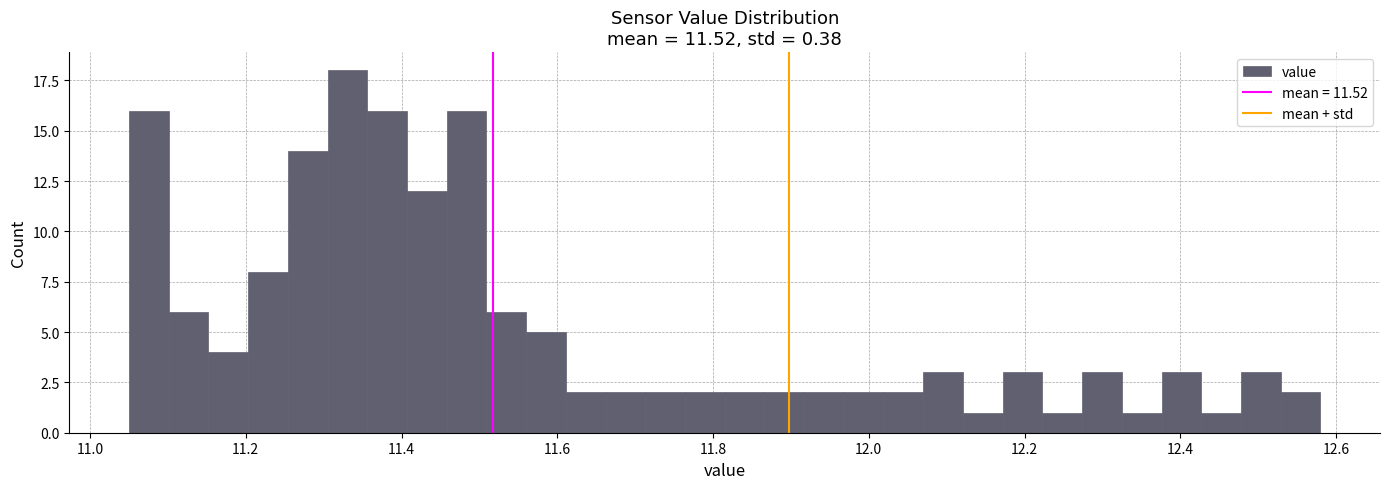

Around what value on the x-axis is the tallest bar? Give the approximate position of its centre, as read against the axis.

11.34